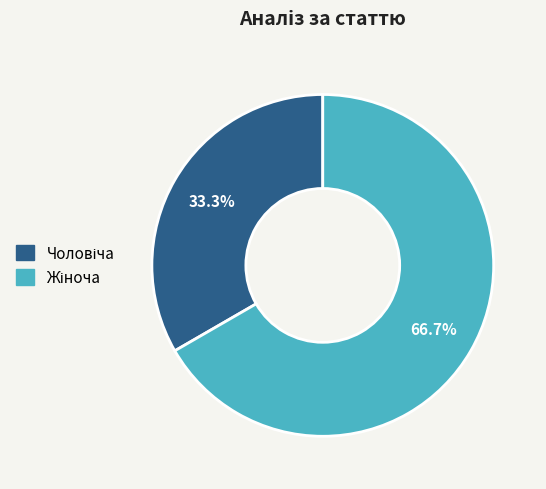

Does any single category account for the majority?

Yes